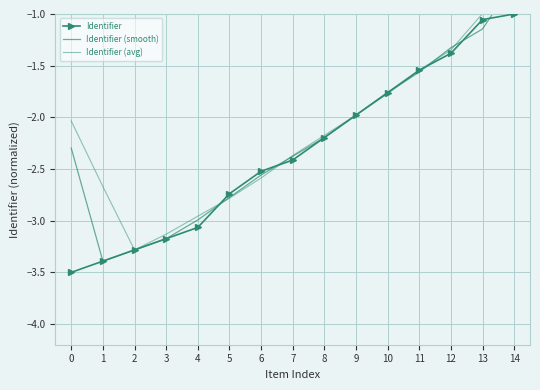

What is the value of the Identifier point at the 8th from the left?

-2.4